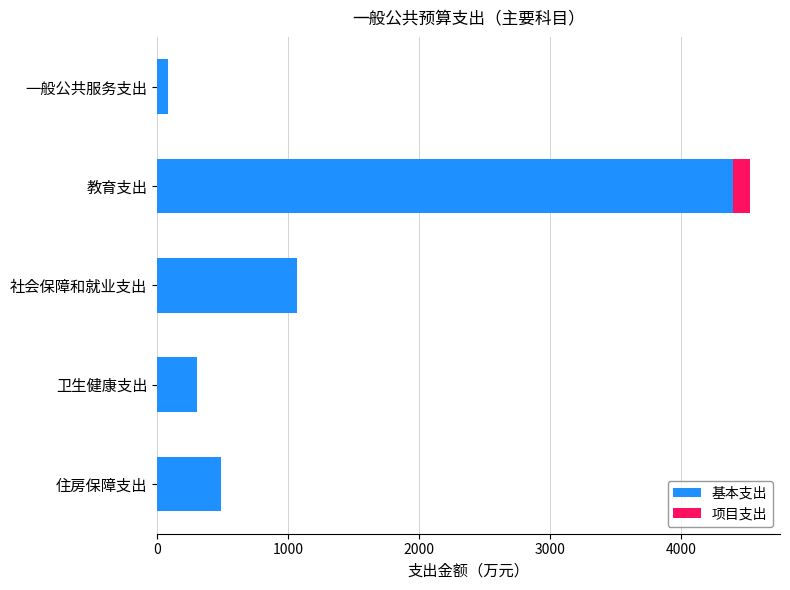

At which category is the sum across all series the highest?

教育支出